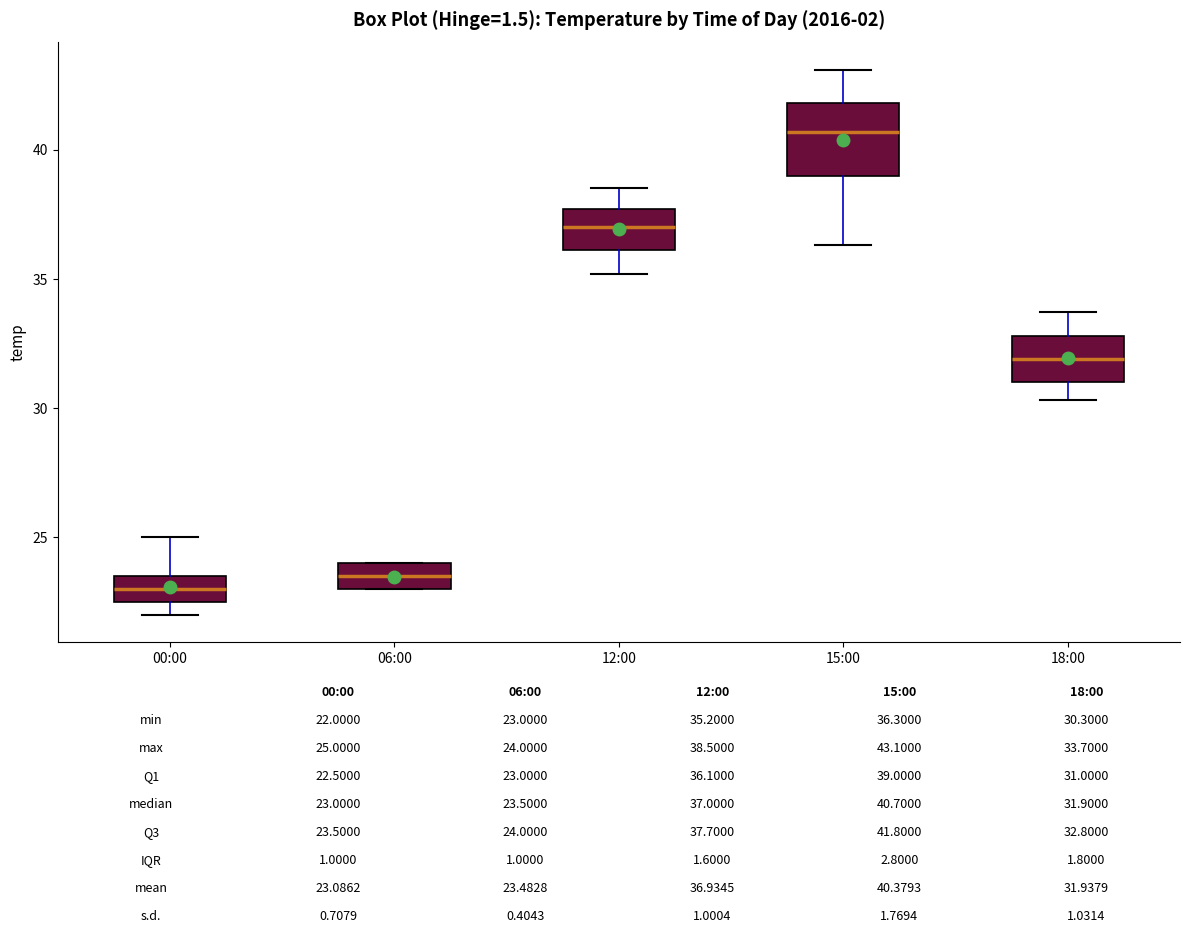

Which box has the lowest median line?

00:00